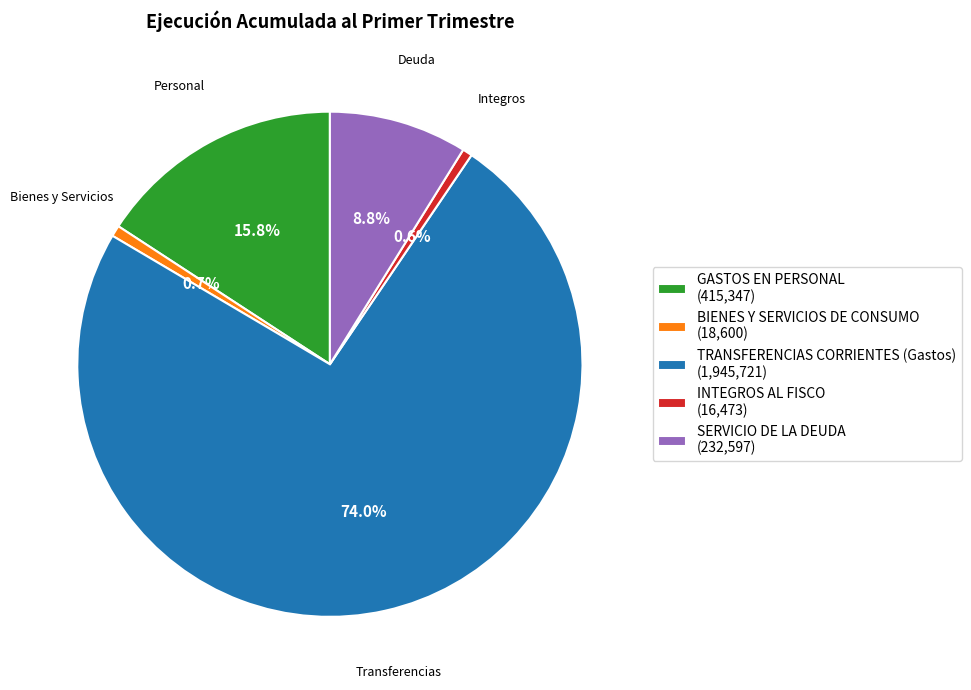

Which slice represents more than half of the pie?

TRANSFERENCIAS CORRIENTES (Gastos)